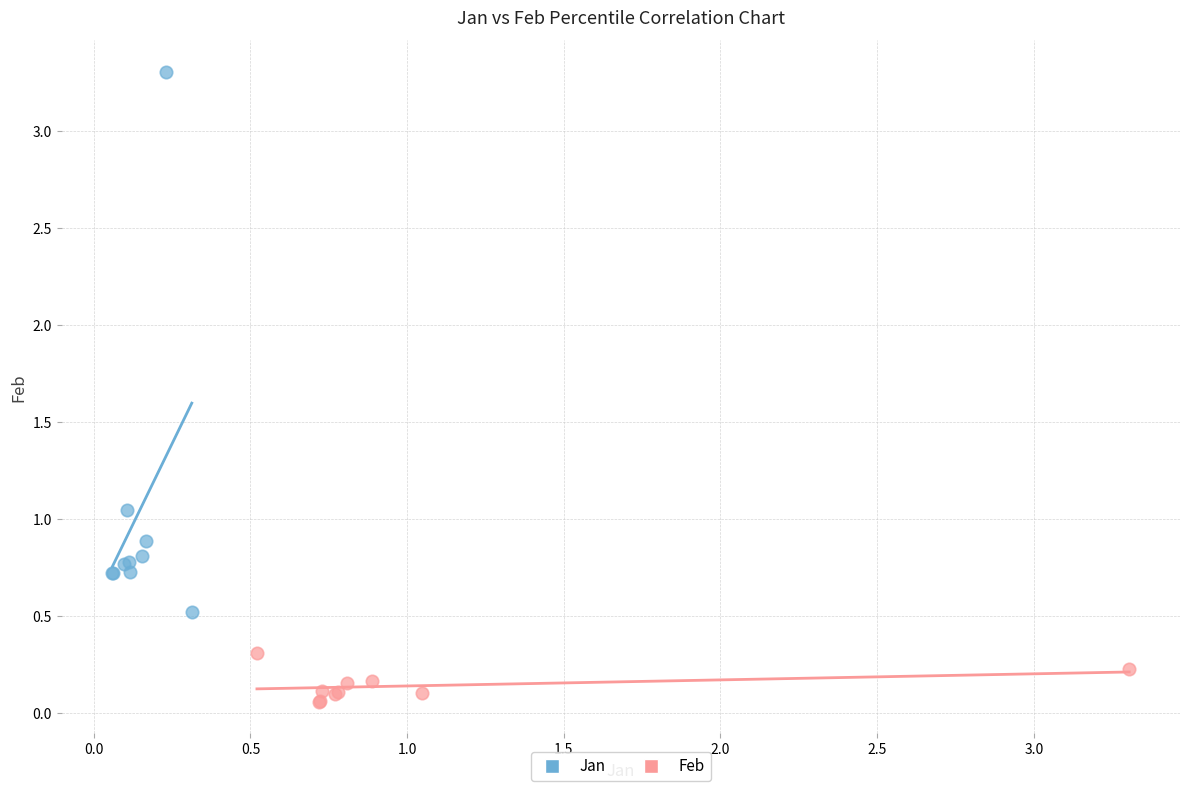

Which series contains the highest Y value?

Jan